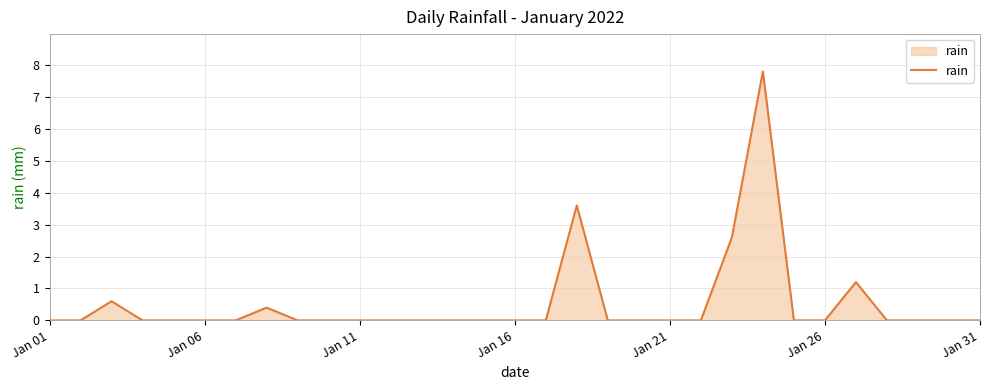

What is the greatest value displayed?

7.8